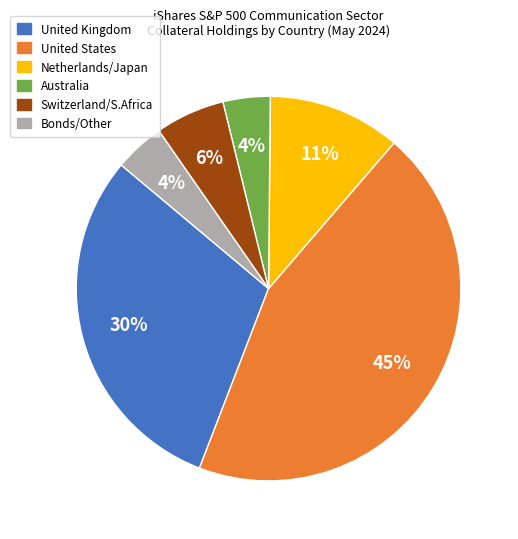

To the nearest percent, what percentage of the pie is United States?

45%